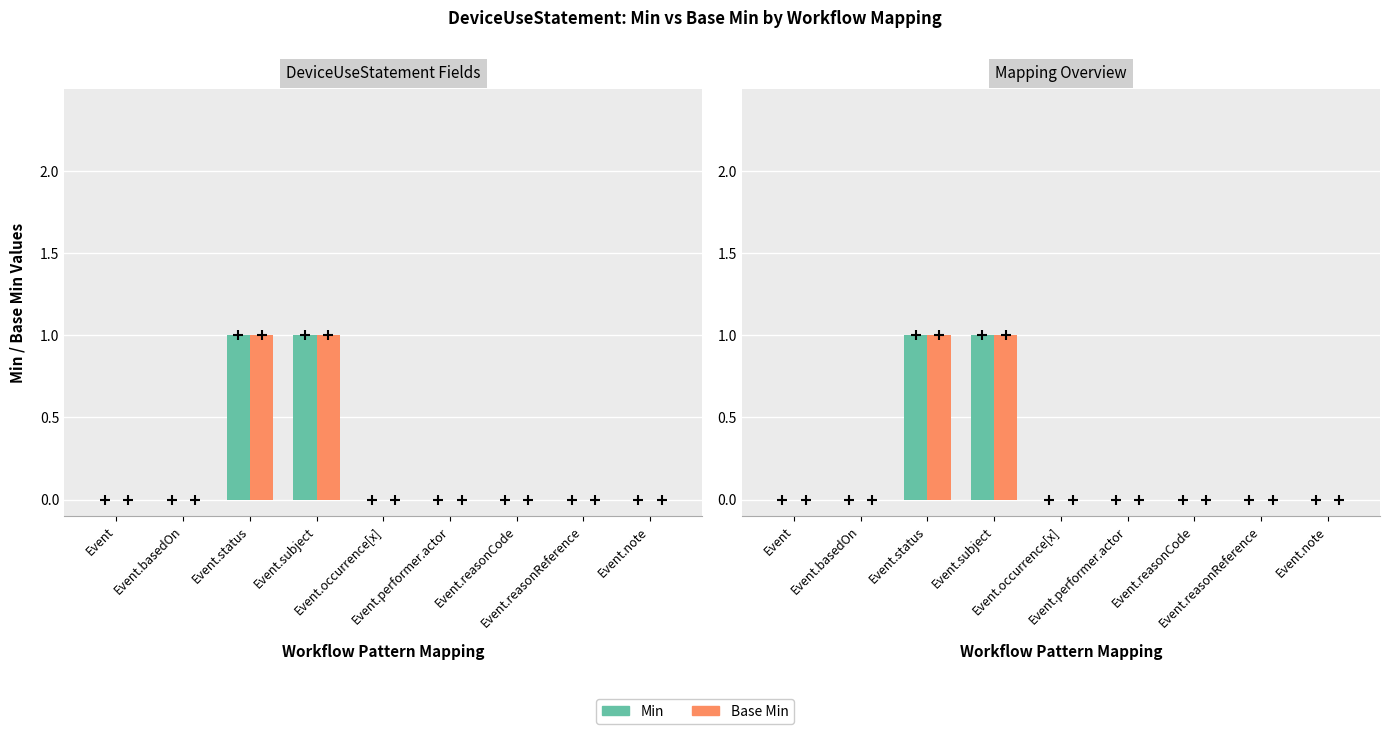

Reading right to left, list all the values displayed in this chart.

Min: 0	0	0	0	0	1	1	0	0
Base Min: 0	0	0	0	0	1	1	0	0